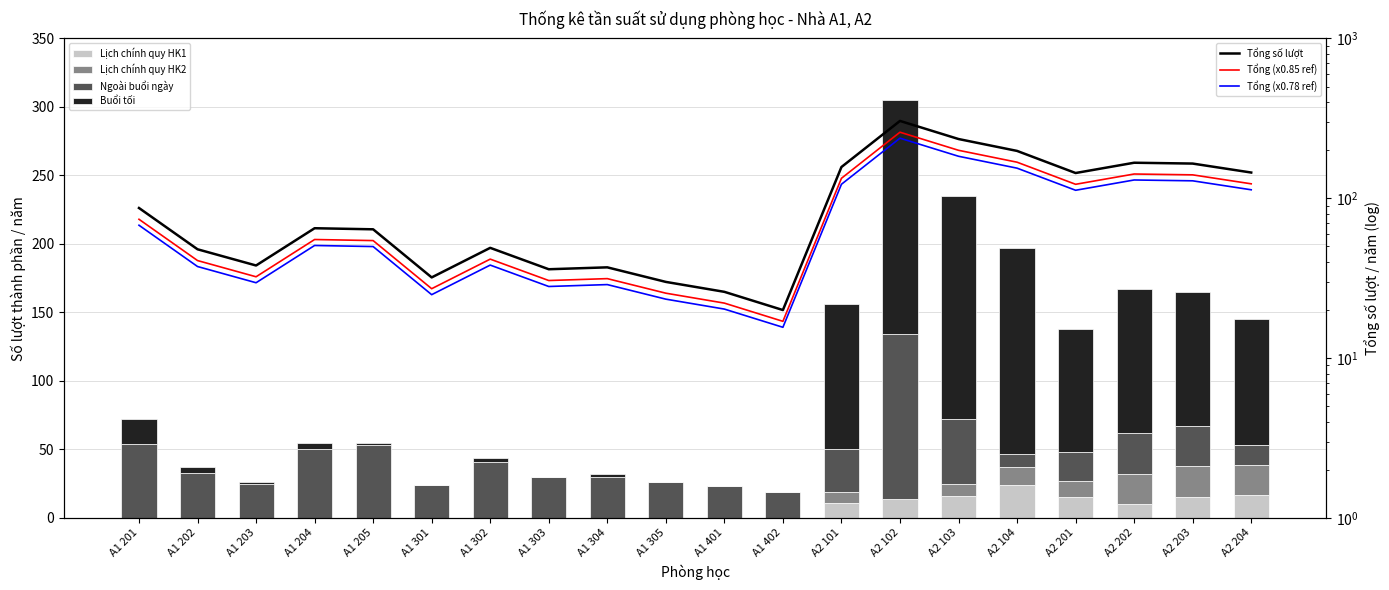

What is the sum of all Buổi tối values?

1010